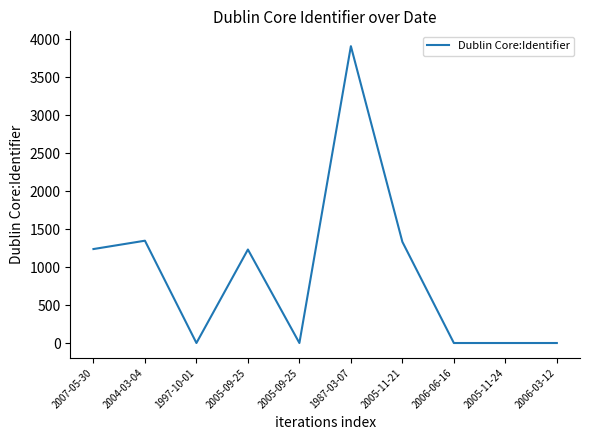

Reading right to left, what are all the values shown in this chart?

2006-03-12=0	2005-11-24=0	2006-06-16=0	2005-11-21=1333	1987-03-07=3911	2005-09-25=0	2005-09-25=1232	1997-10-01=0	2004-03-04=1348	2007-05-30=1238